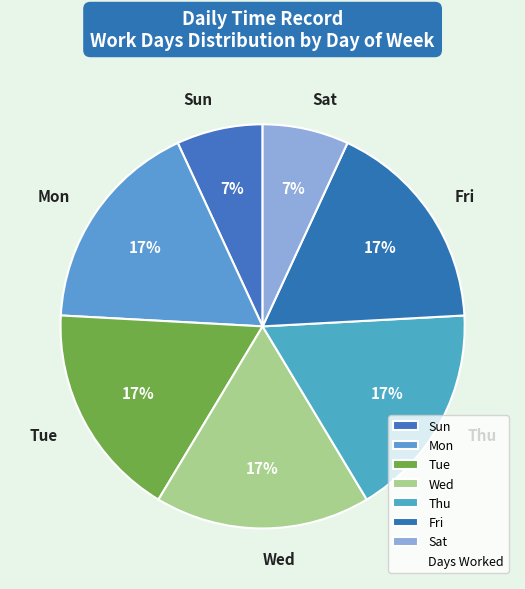

What percentage is the Thu slice, to the nearest percent?

17%